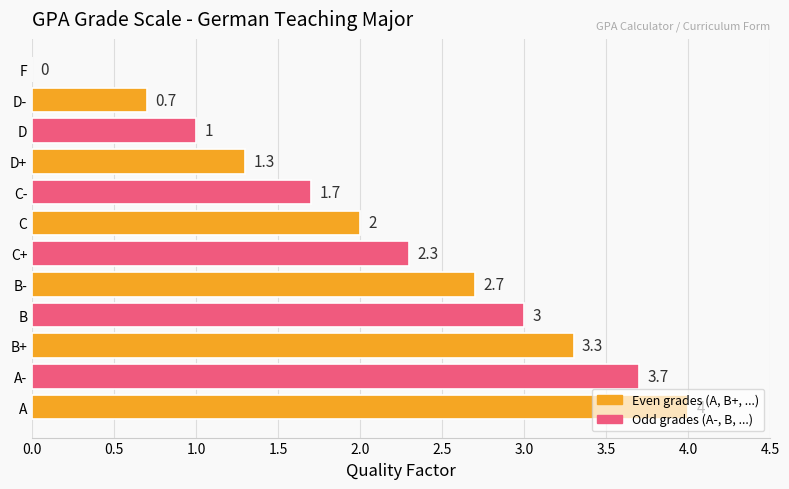

The chart shows a value of 3.3 at B+. True or false?

True